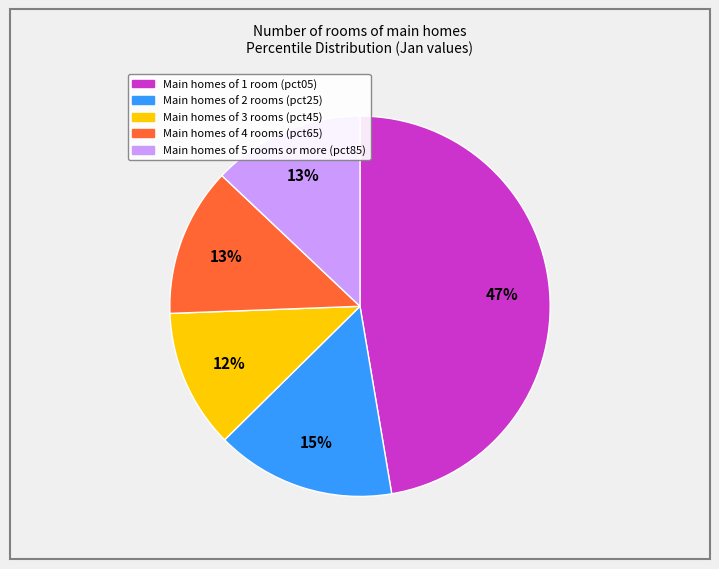

How many slices are in this pie chart?

5